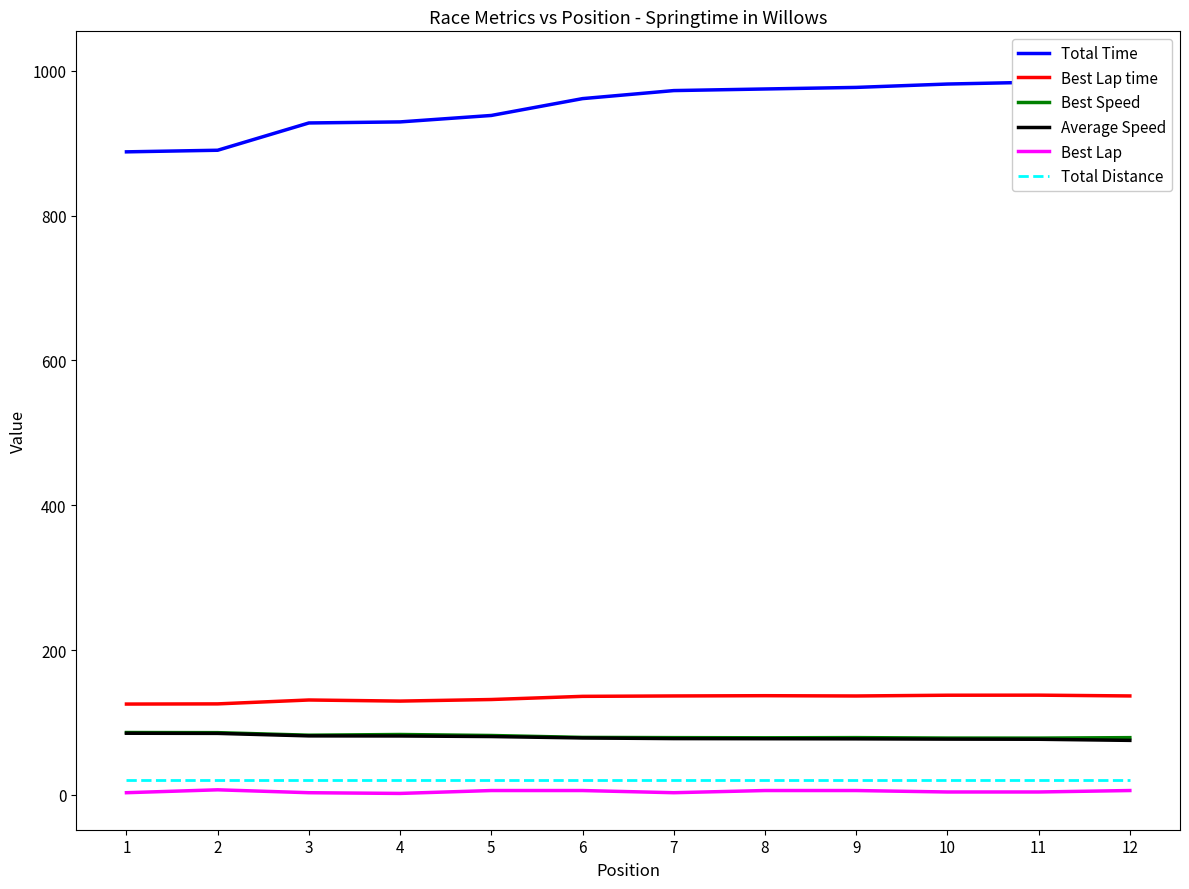

Where is the first local minimum for Best Speed?

3